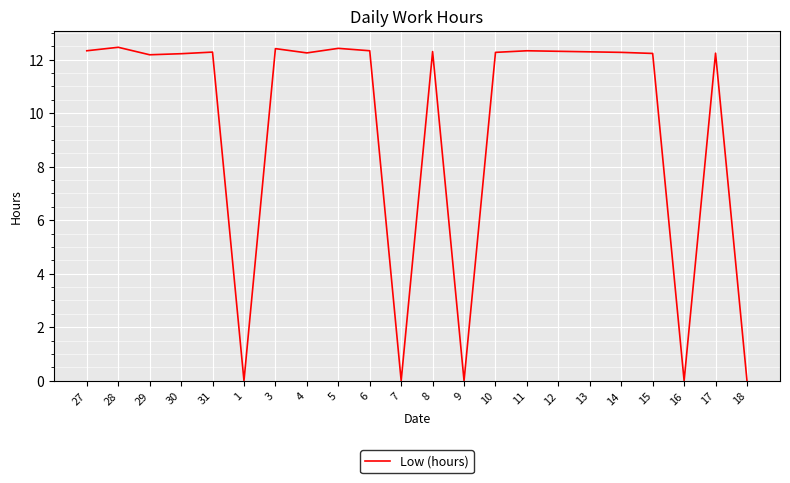

What is the difference between the maximum and minimum values?

12.5